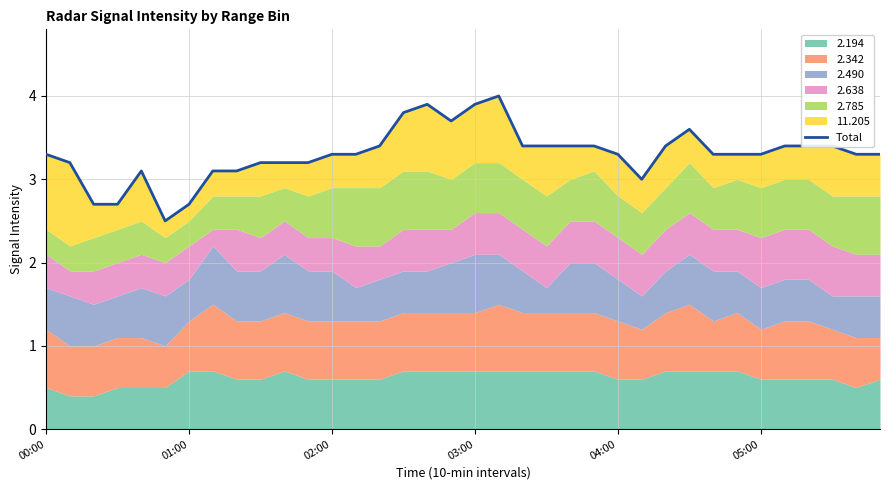

Approximately how many times larger is the value at 30 compared to 34?

1.0